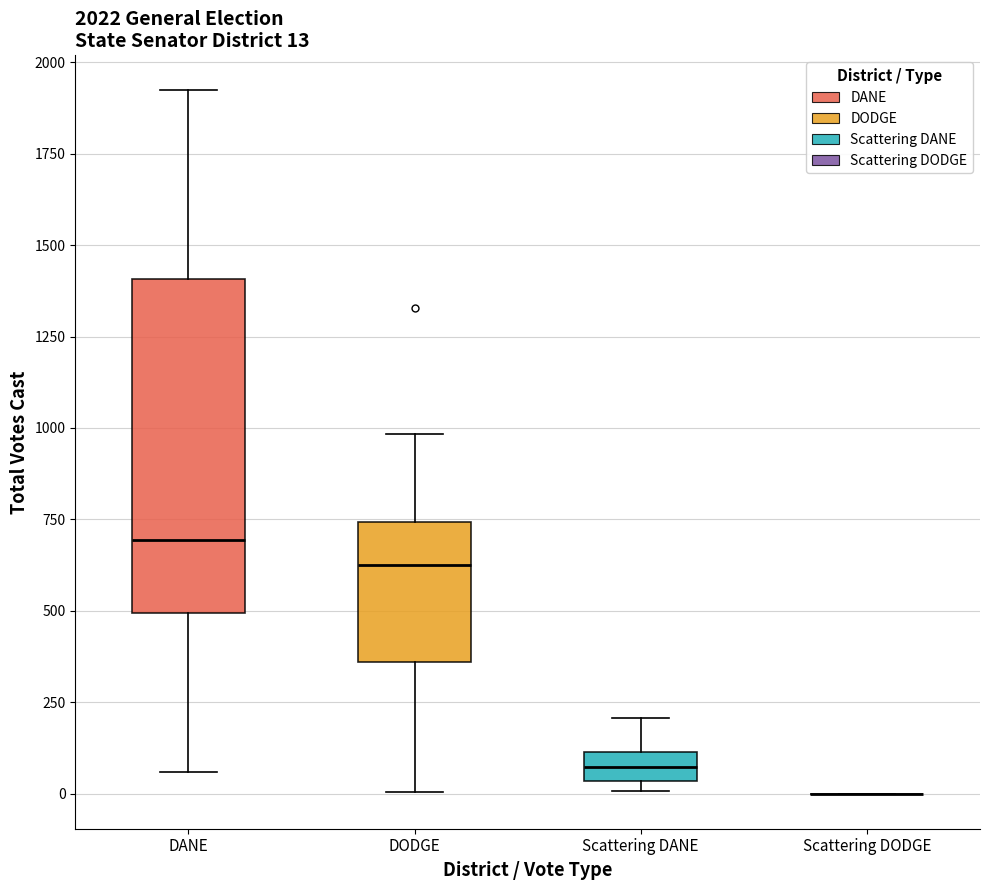

Comparing the boxes themselves (not the whiskers), which one is the tallest?

DANE